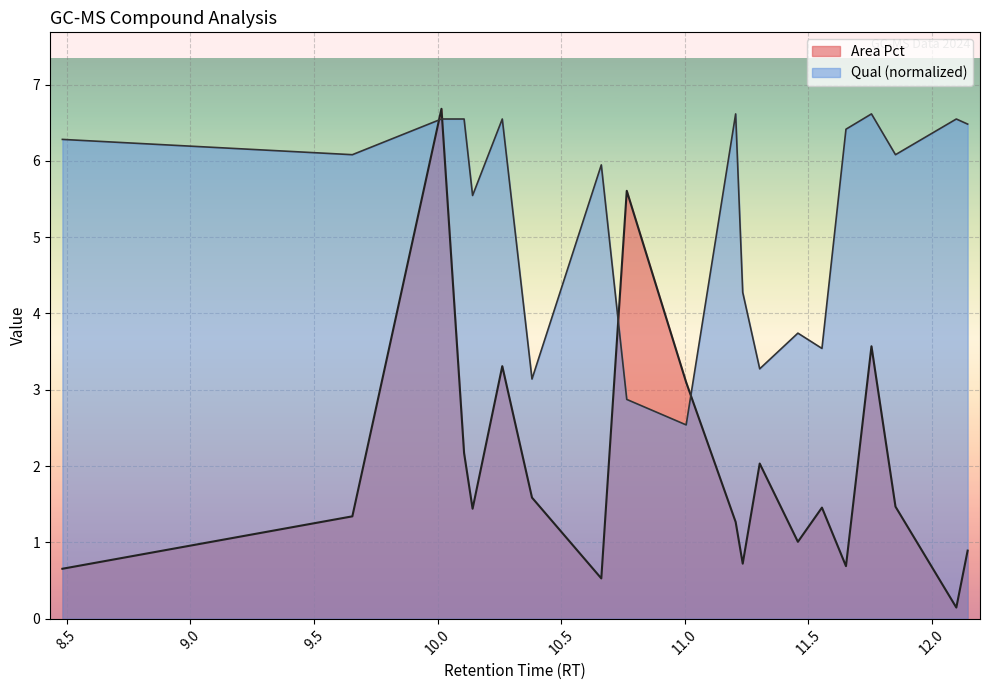

What is the greatest value displayed?

6.7